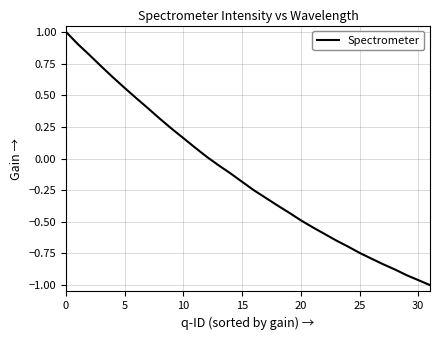

What is the difference between the maximum and minimum values?

2.0